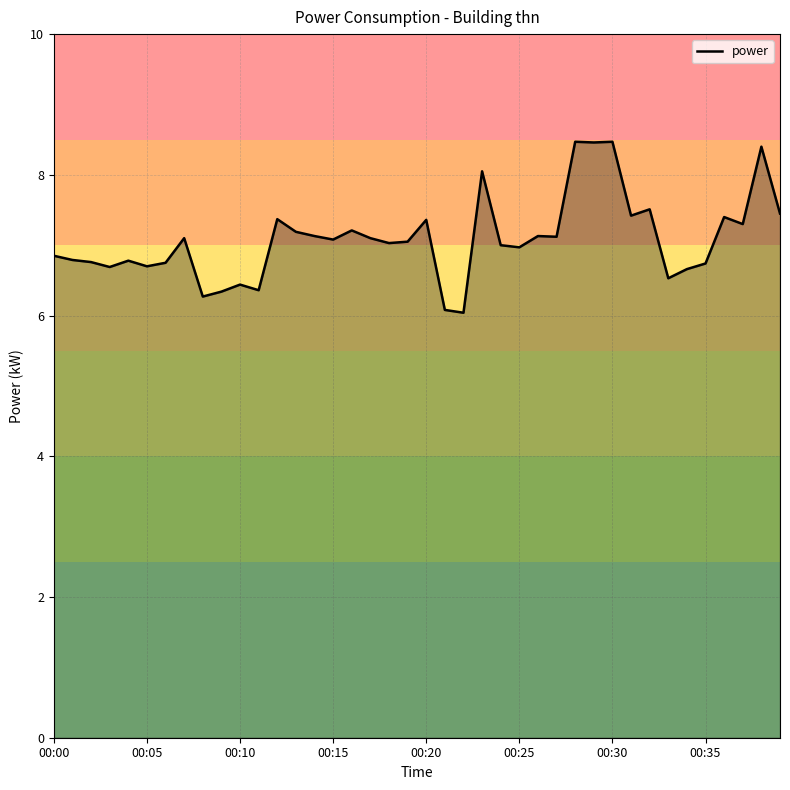

What is the difference between the maximum and minimum values?

2.4